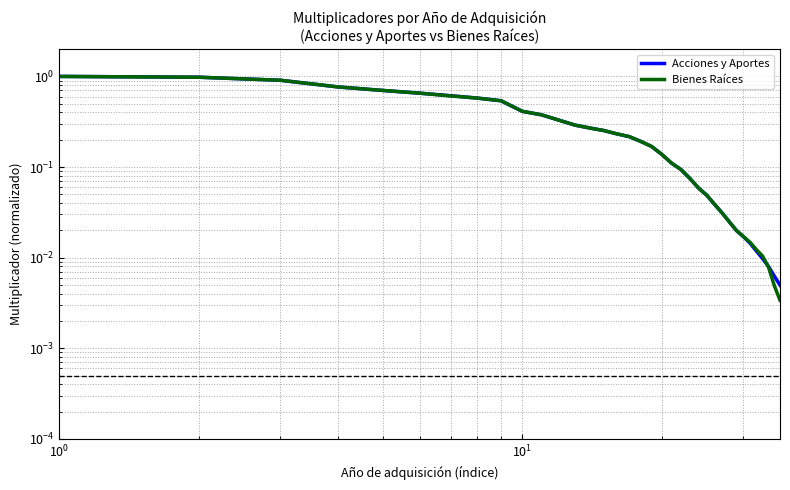

Reading right to left, list all the values displayed in this chart.

Acciones y Aportes: 0.0	0.0	0.0	0.0	0.0	0.0	0.0	0.0	0.0	0.0	0.0	0.0	0.1	0.1	0.1	0.1	0.1	0.2	0.2	0.2	0.2	0.3	0.3	0.3	0.3	0.4	0.4	0.5	0.6	0.6	0.7	0.7	0.8	0.9	1.0	1.0
Bienes Raíces: 0.0	0.0	0.0	0.0	0.0	0.0	0.0	0.0	0.0	0.0	0.0	0.0	0.1	0.1	0.1	0.1	0.1	0.2	0.2	0.2	0.2	0.3	0.3	0.3	0.3	0.4	0.4	0.5	0.6	0.6	0.7	0.7	0.8	0.9	1.0	1.0